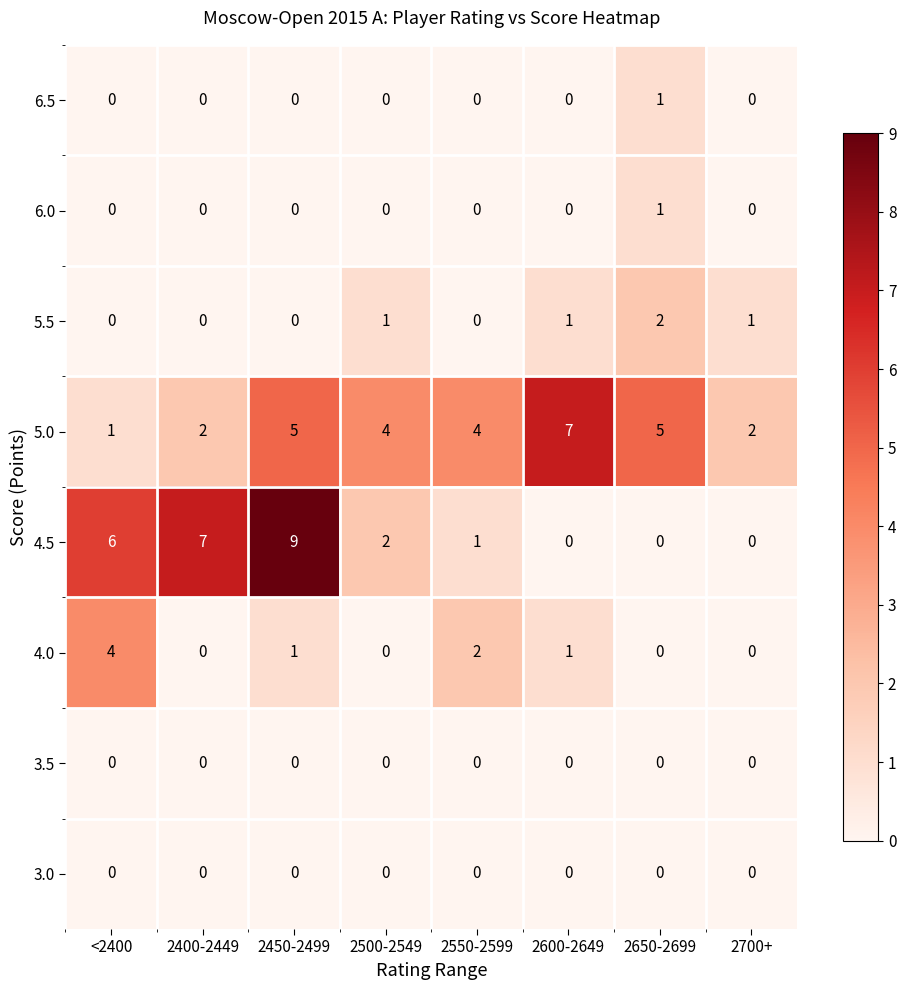

What is the difference between the 5.0 values at 2650-2699 and 2700+?

3